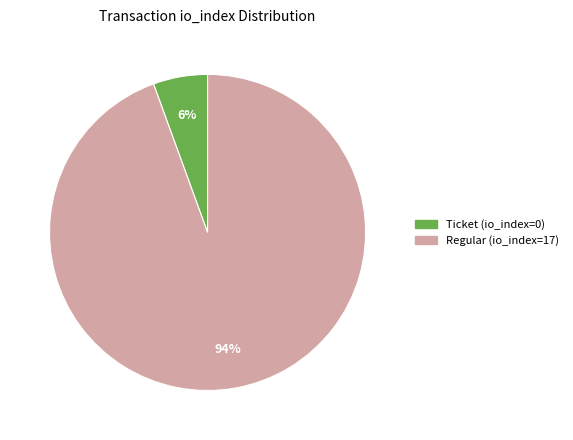

To the nearest percent, what is the average slice percentage?

50%